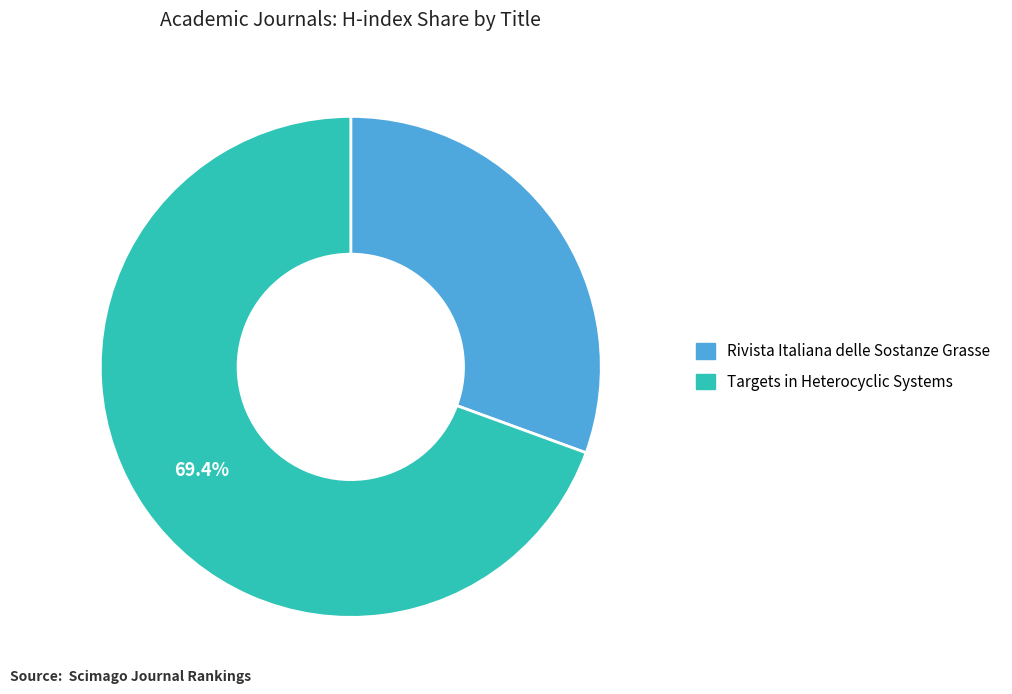

To the nearest percent, what percentage of the pie is Targets in Heterocyclic Systems?

69%